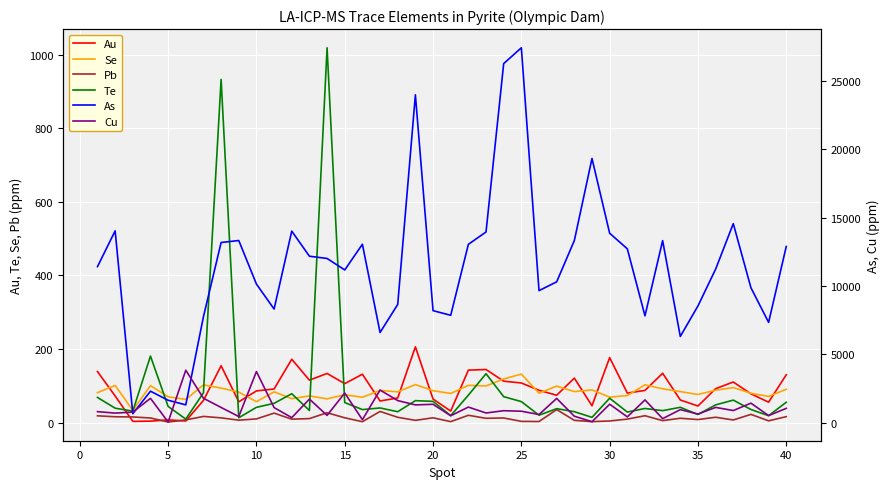

The value of Te at 15 is 54.5. True or false?

True